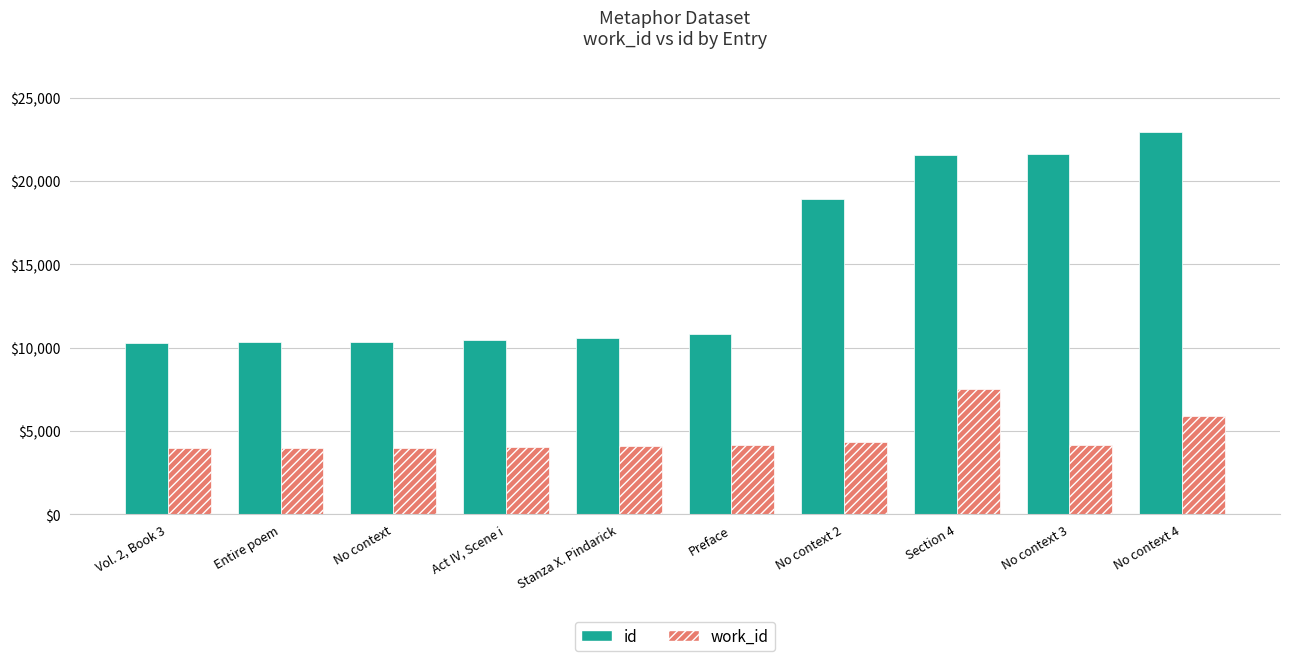

Rank the series by their maximum value, from highest to lowest.

id, work_id